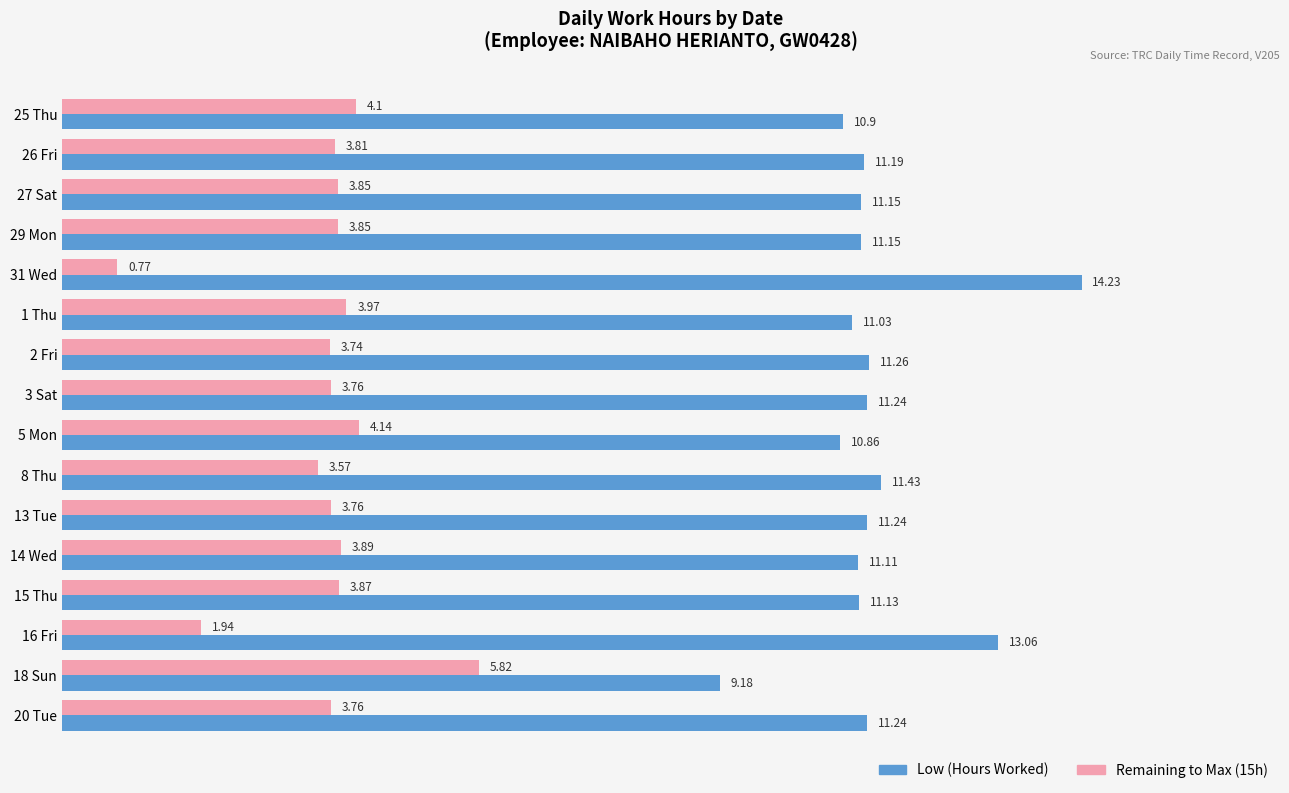

What is the sum of all Remaining to Max (15h) values?

58.6